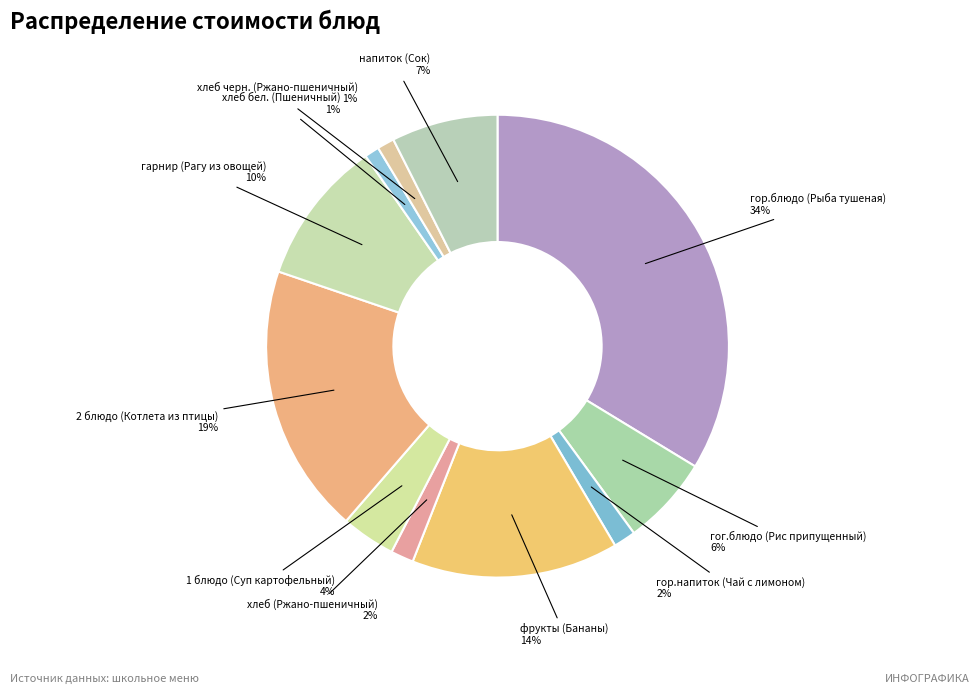

Count the number of slices in the pie.

11